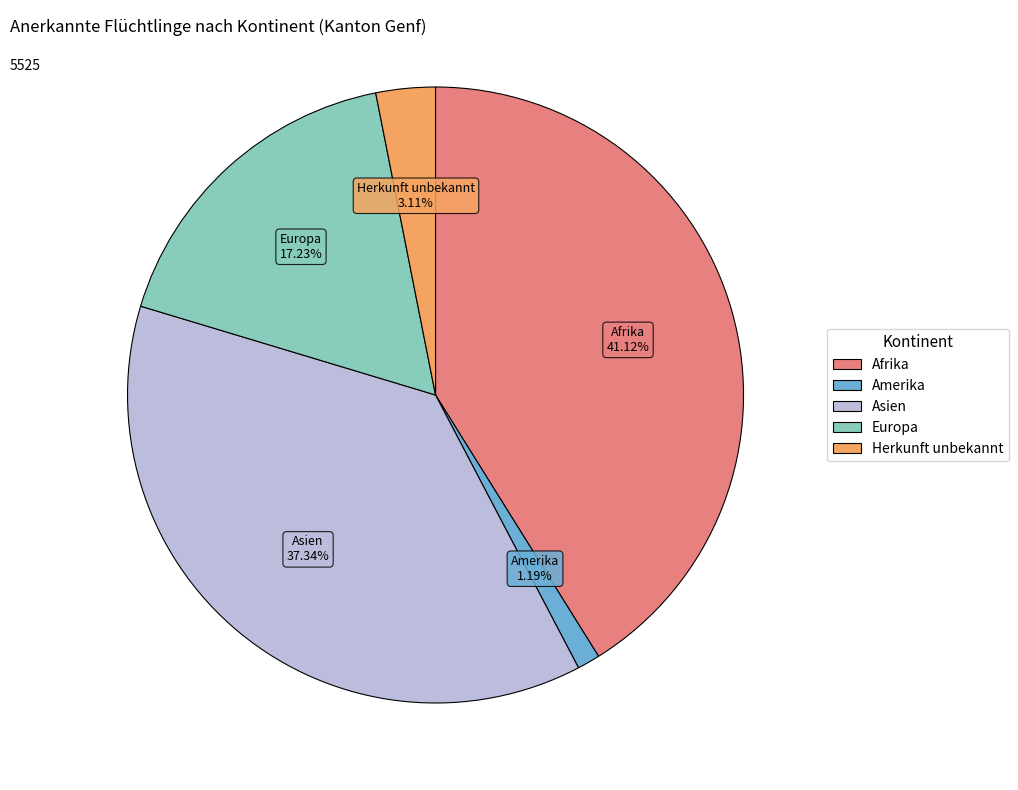

Is there any slice that represents more than half of the pie?

No